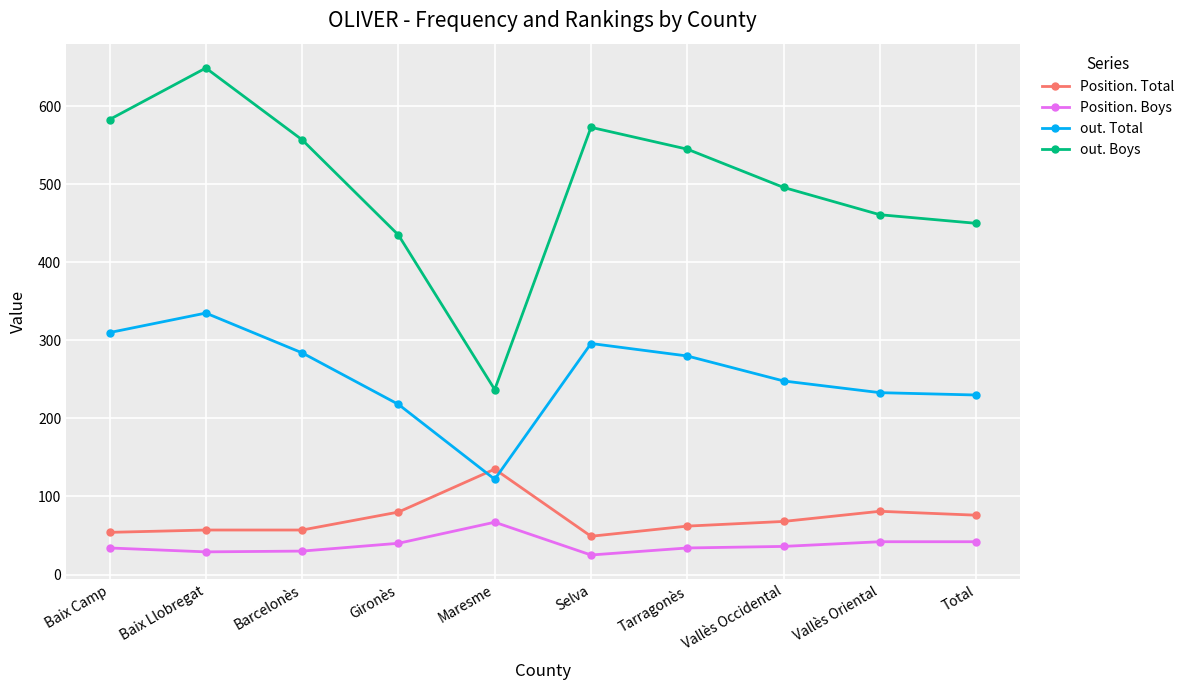

Where is Position. Total nearest to the value 92?

Vallès Oriental